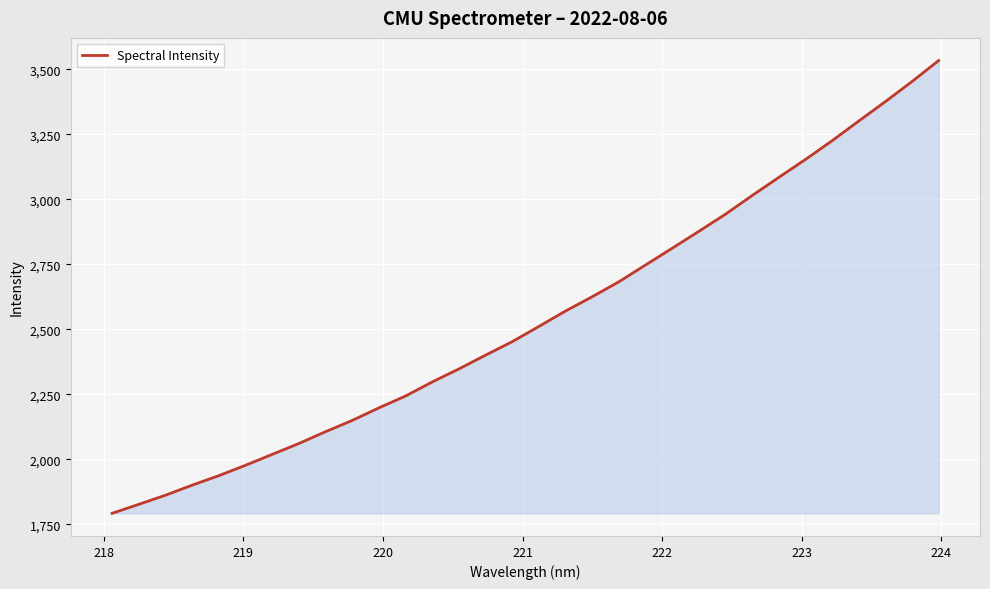

What is the greatest value displayed?

3533.4